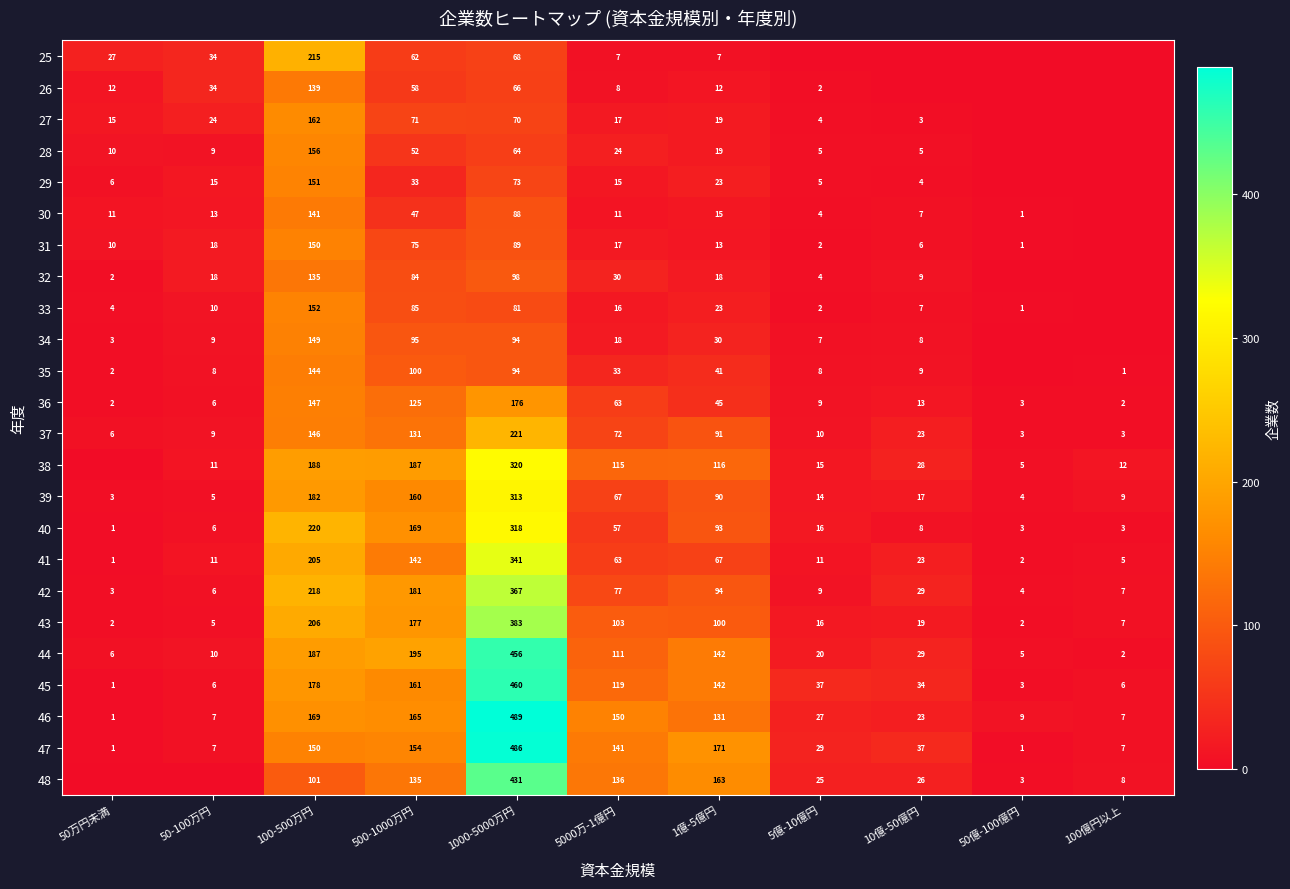

What is the difference between the maximum and minimum values in the 43 series?

381